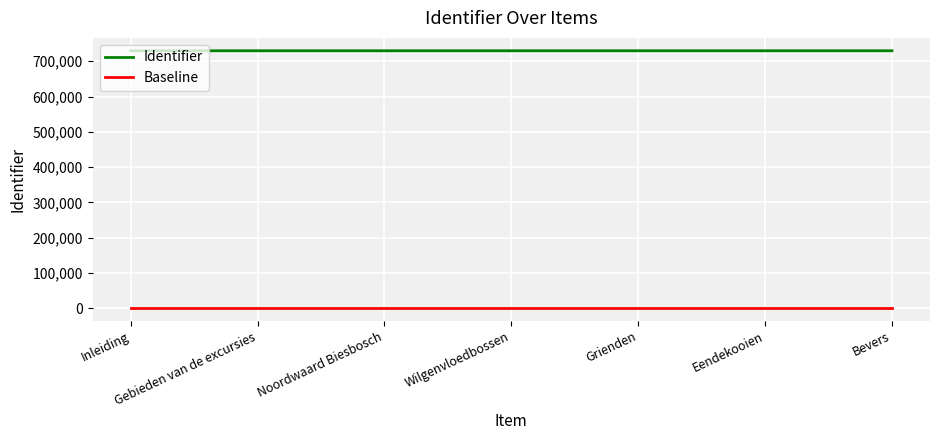

Which series has the largest total across all categories?

Identifier